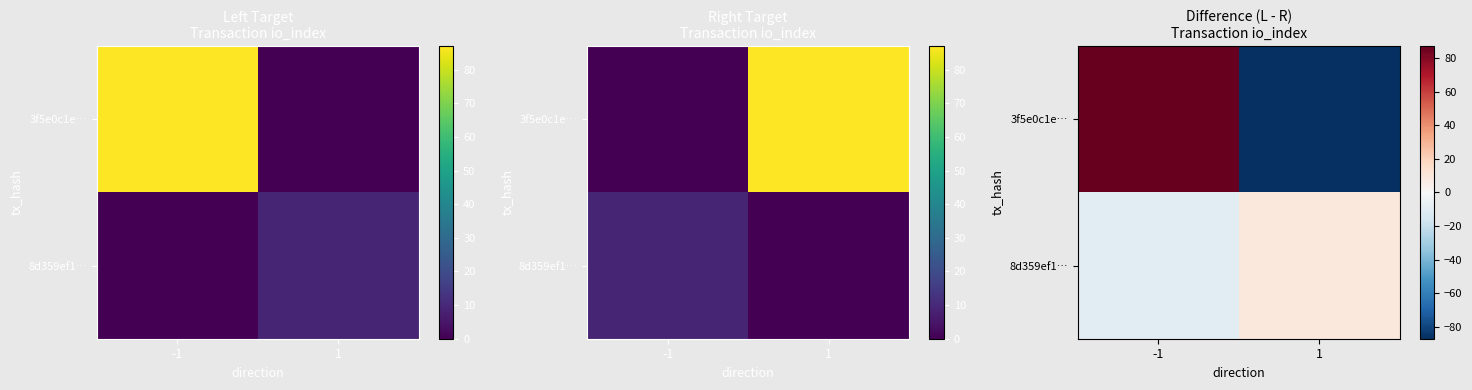

Which series has the largest total across all categories?

3f5e0c1e…